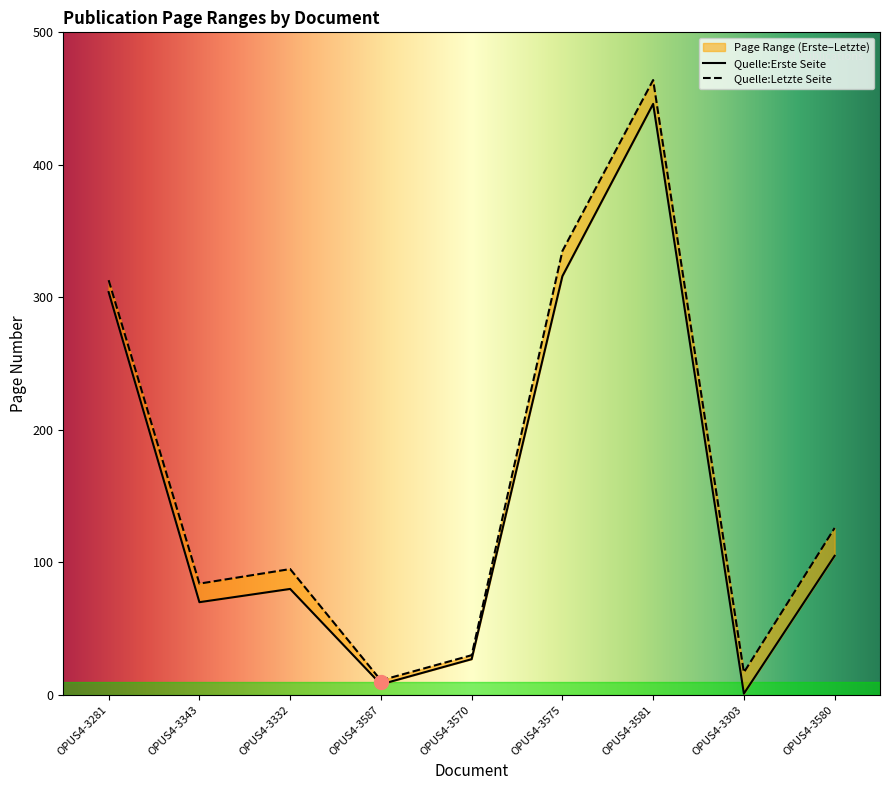

At OPUS4-3580, list the series in order from smallest to largest.

Quelle:Erste Seite, Quelle:Letzte Seite